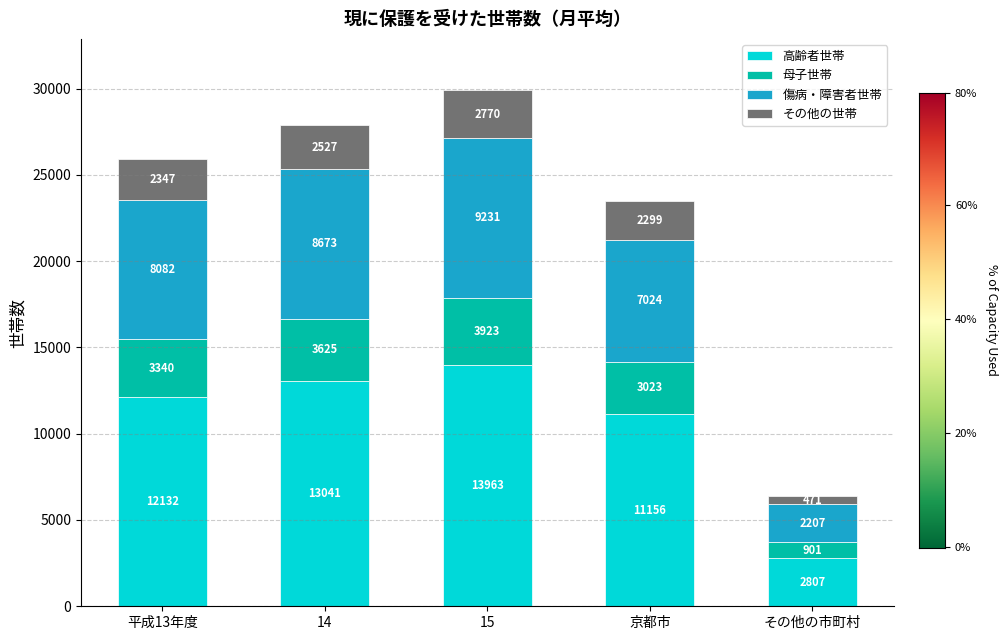

What is the total value across all series at その他の市町村?

6386